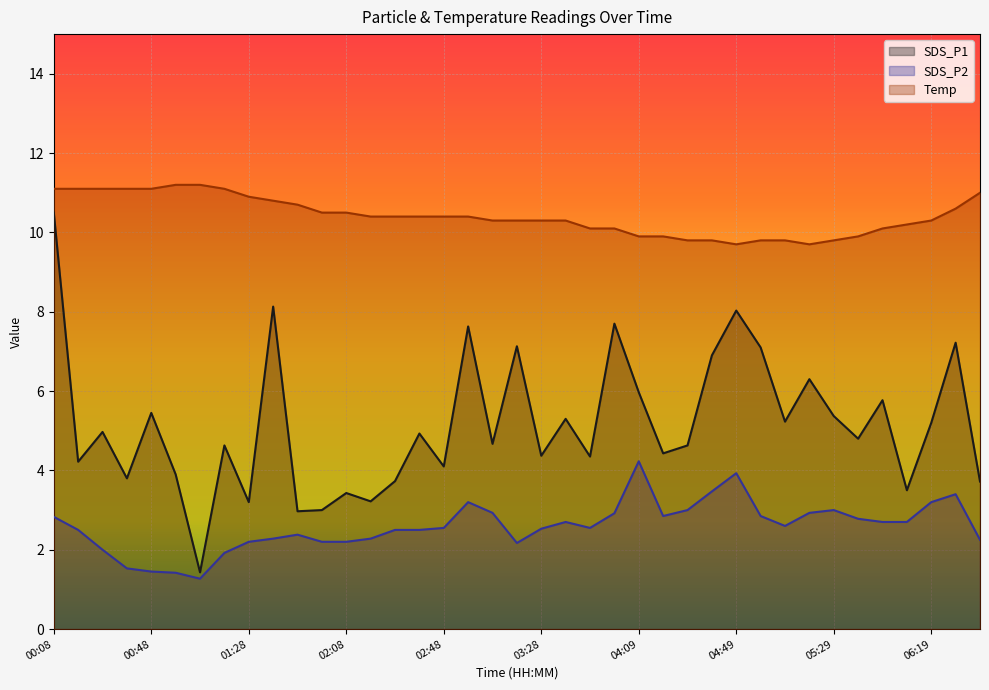

What is the sum of all SDS_P2 values?

100.9